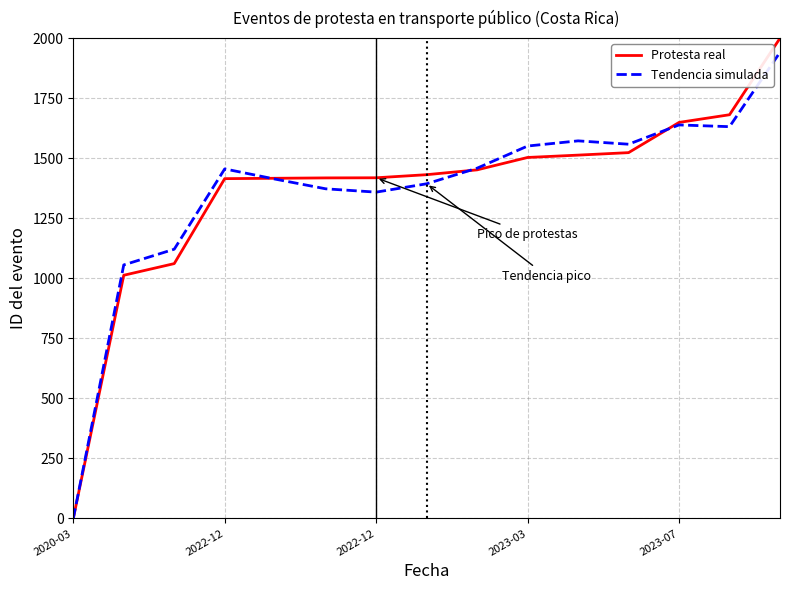

Which series has the widest spread of values?

Protesta real